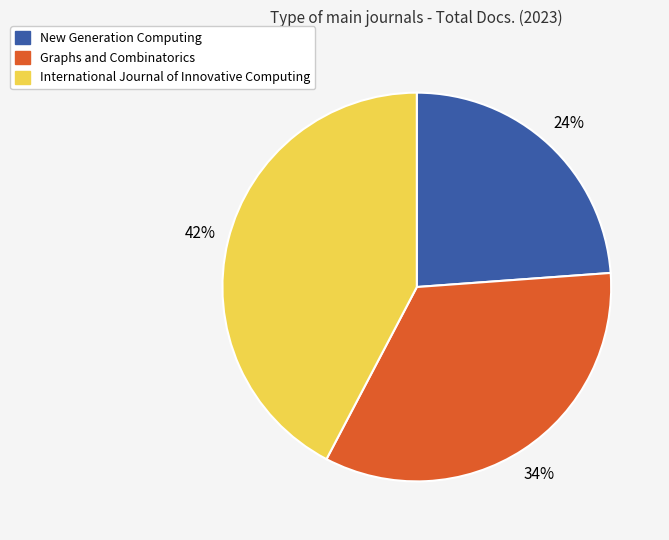

To the nearest percent, what is the difference between the International Journal of Innovative Computing and Graphs and Combinatorics slice percentages?

8%